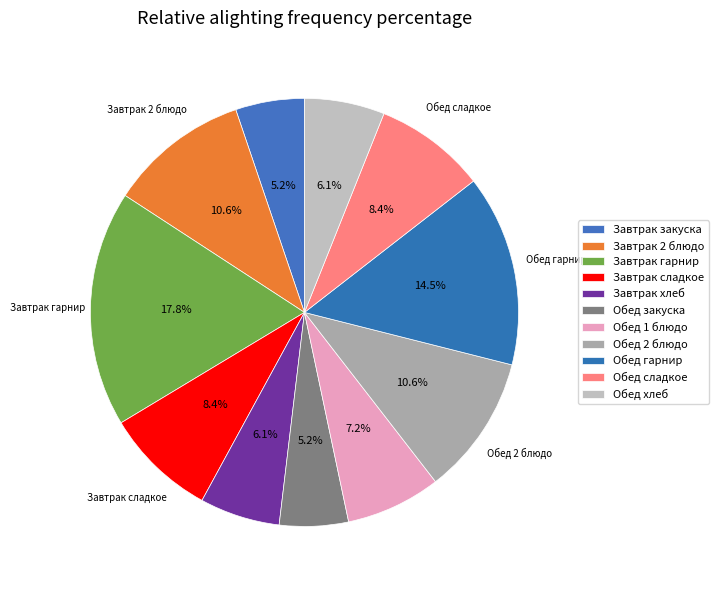

How many slices are in this pie chart?

11